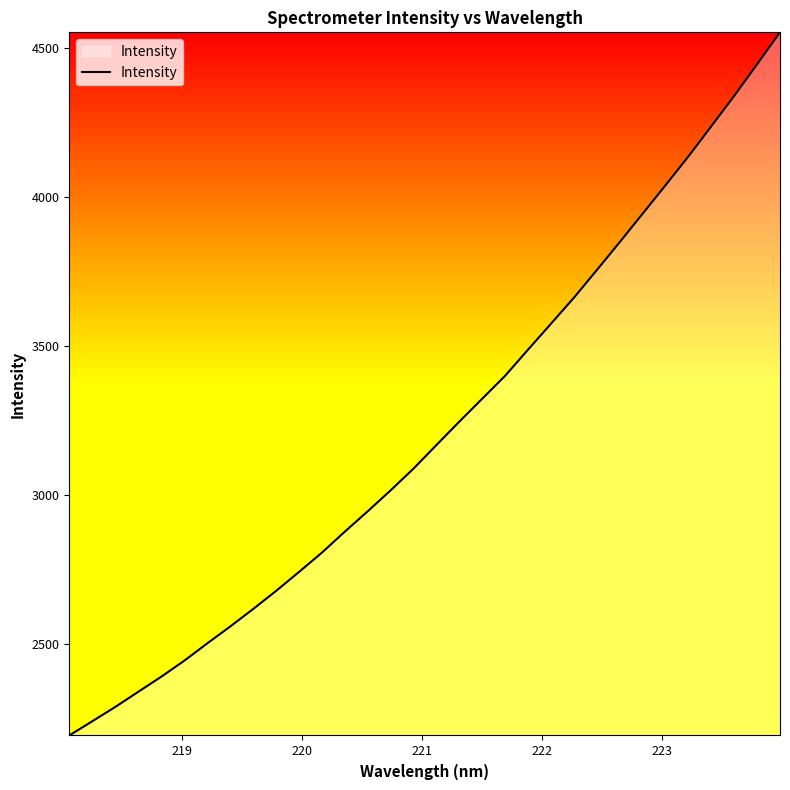

What is the difference between the maximum and minimum values?

2362.0